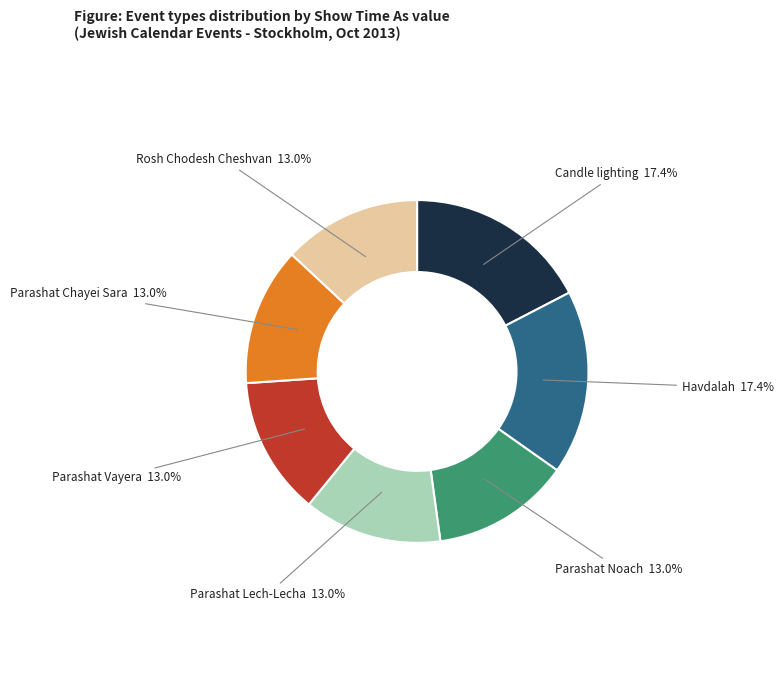

Is there a majority slice in this chart?

No